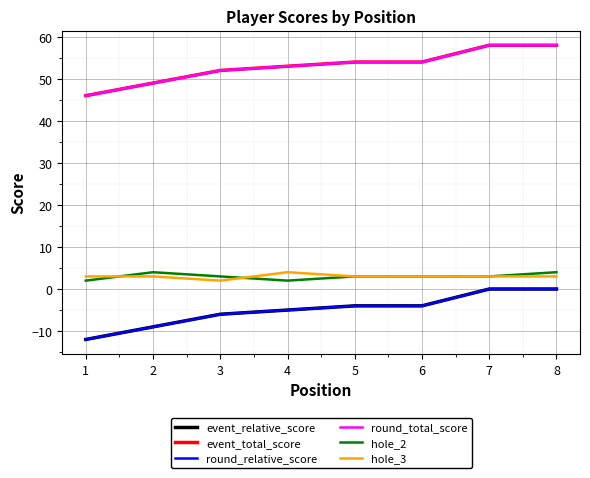

Does the chart have visible grid lines?

Yes